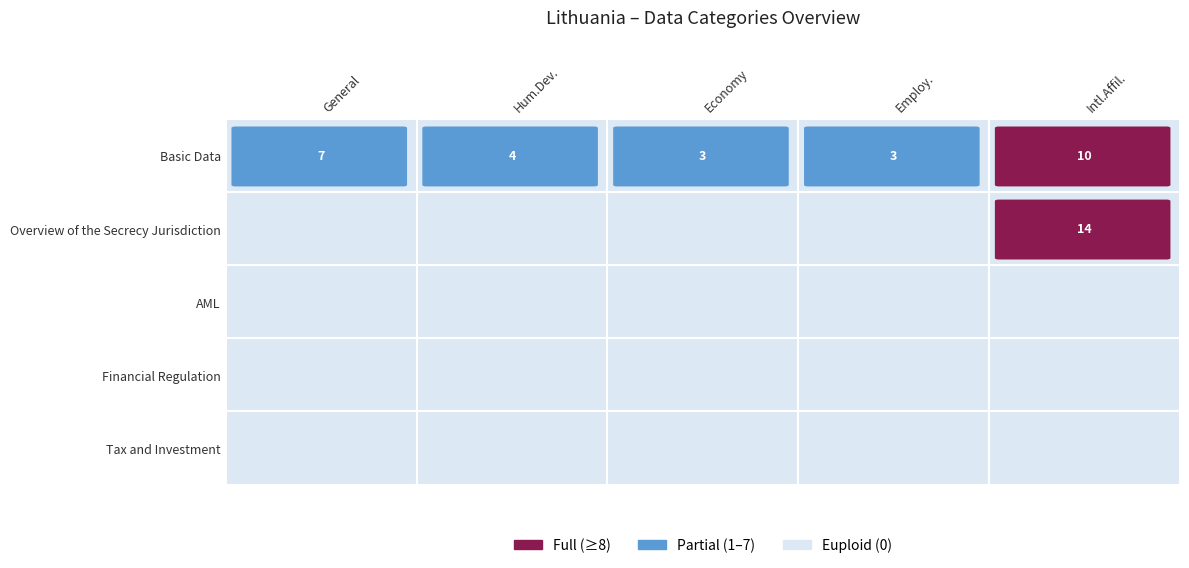

Which category has the lowest value across all series?

General